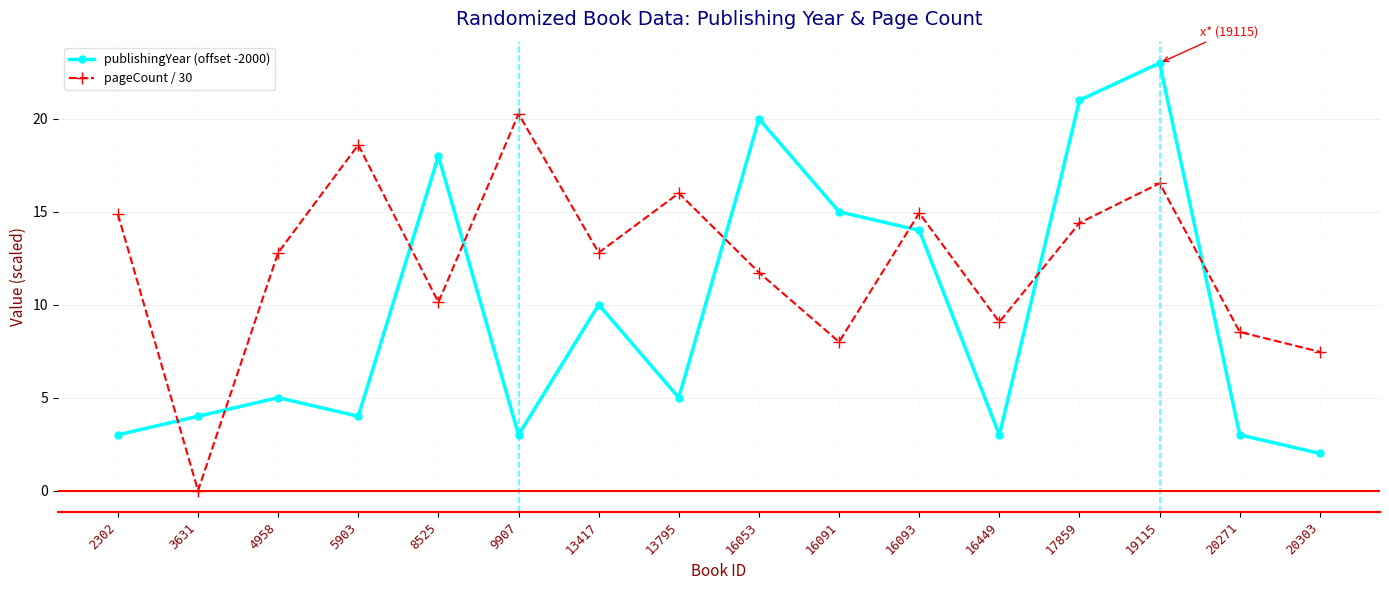

At which category is the sum across all series the highest?

19115